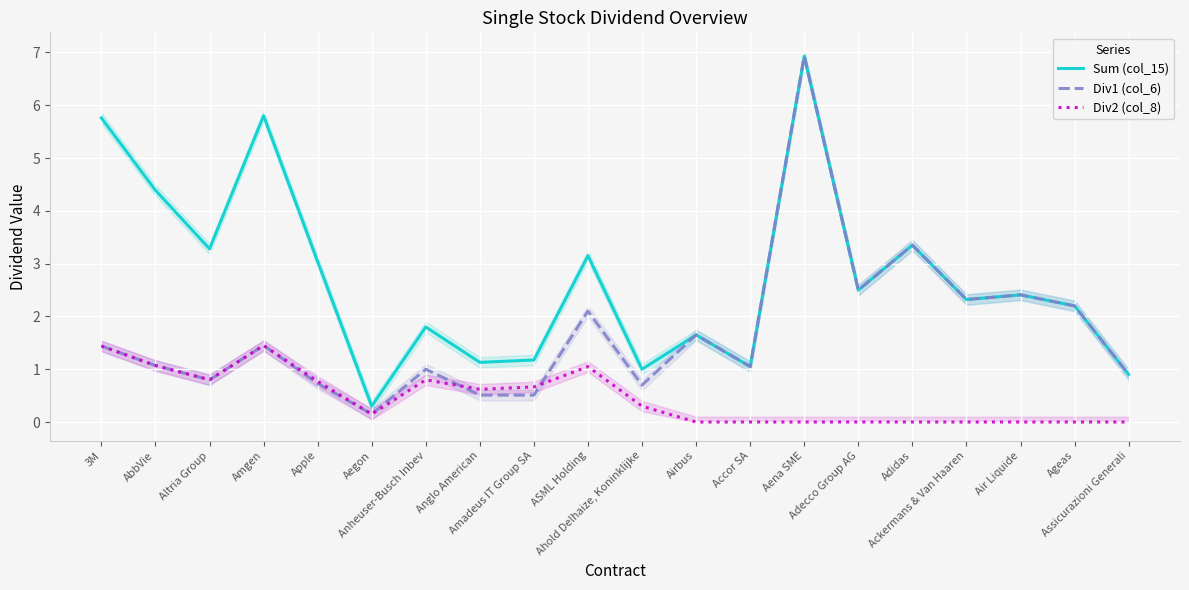

What is the difference between the Div1 (col_6) values at Airbus and Adidas?

1.7